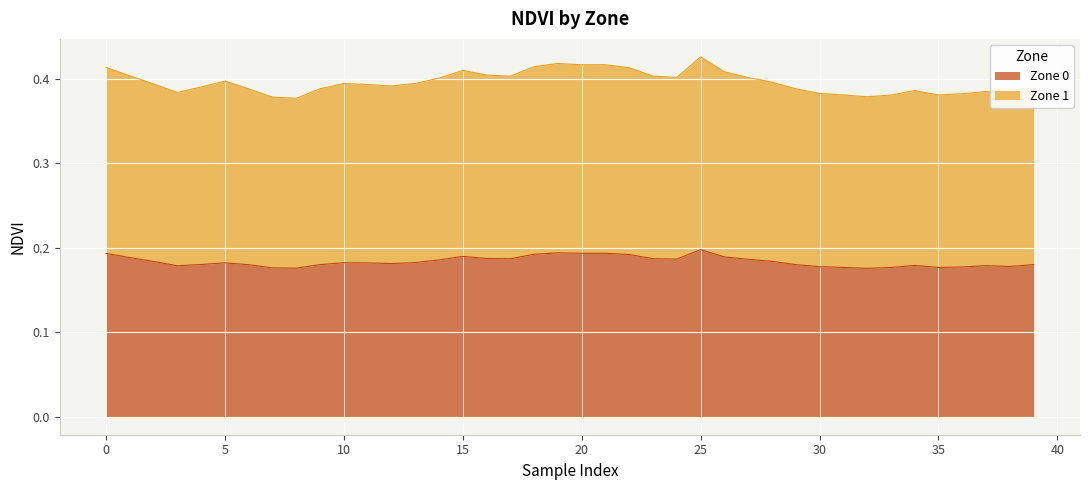

Rank the categories by Zone 1 value from highest to lowest.

25, 19, 21, 20, 18, 0, 22, 15, 26, 16, 1, 23, 17, 24, 27, 14, 5, 28, 13, 10, 2, 11, 12, 4, 9, 29, 39, 6, 34, 37, 3, 38, 30, 36, 31, 35, 33, 32, 7, 8